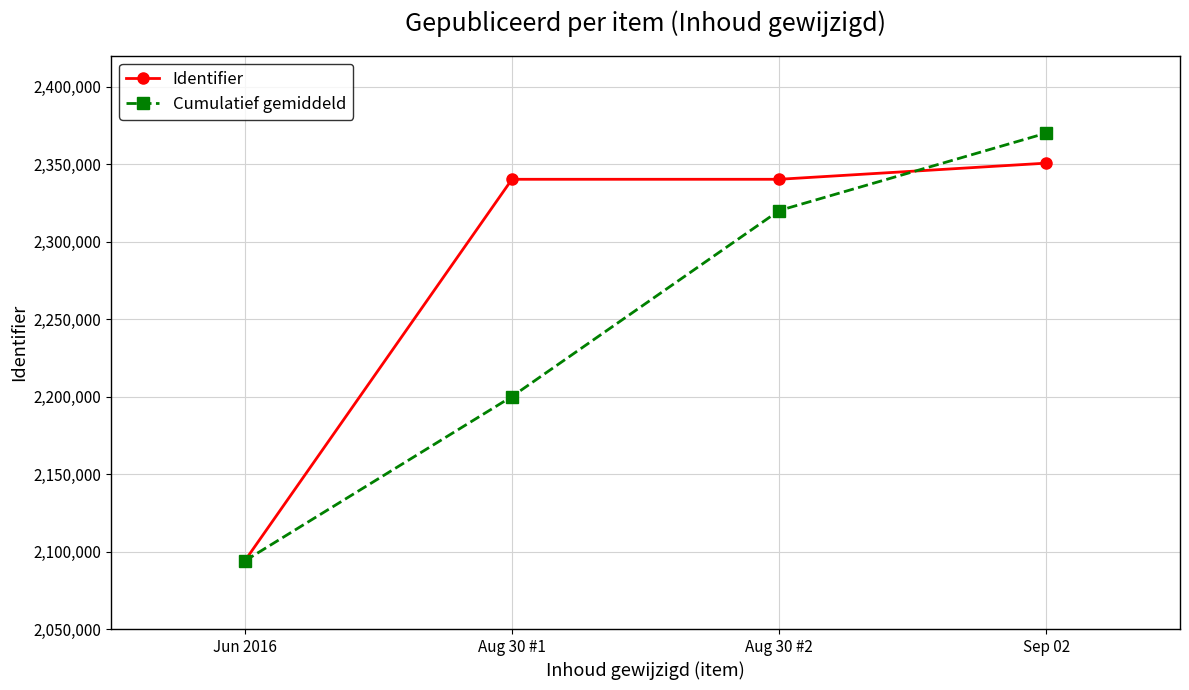

How many lines are shown in the chart?

2